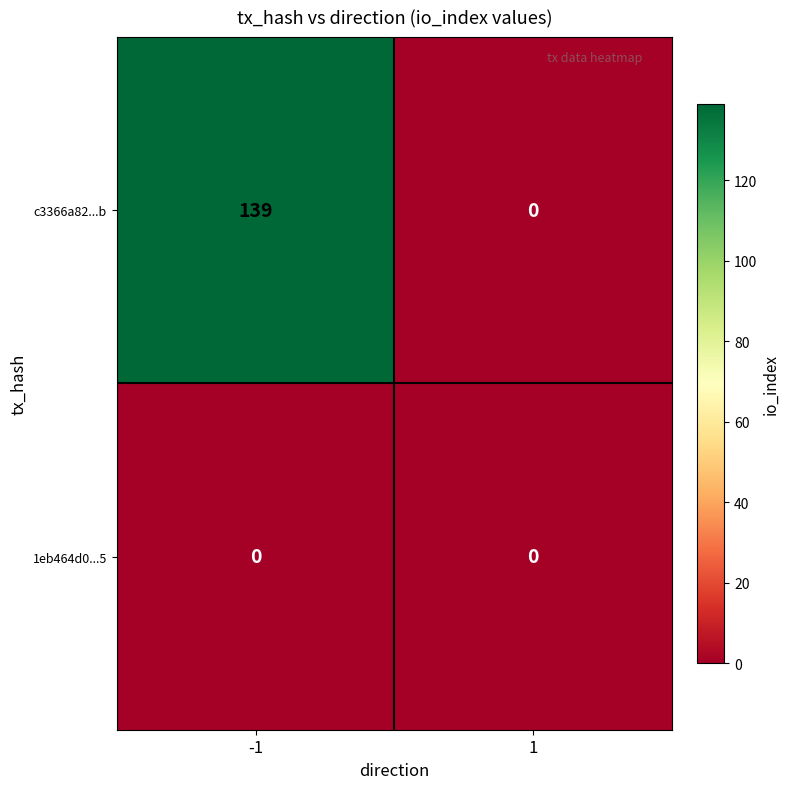

Which series has the largest range (max minus min)?

c3366a82...b